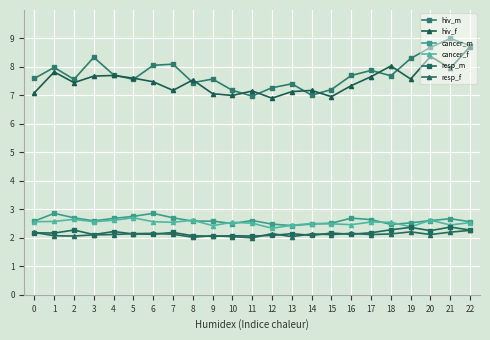

What is the minimum value for cancer_m?

2.4